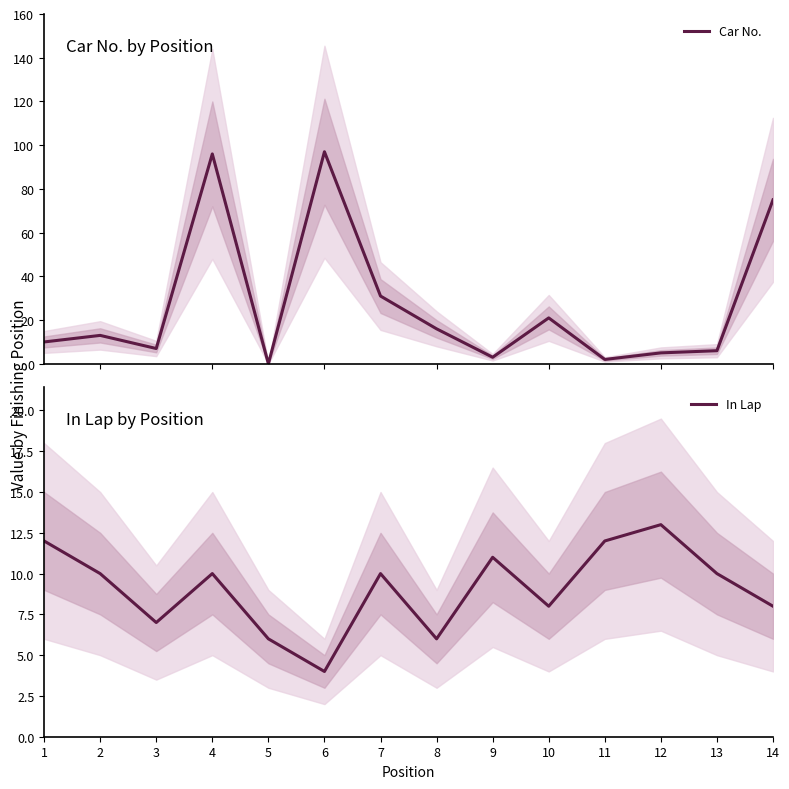

List the labels in order of Car No. value, largest first.

6, 4, 14, 7, 10, 8, 2, 1, 3, 13, 12, 9, 11, 5